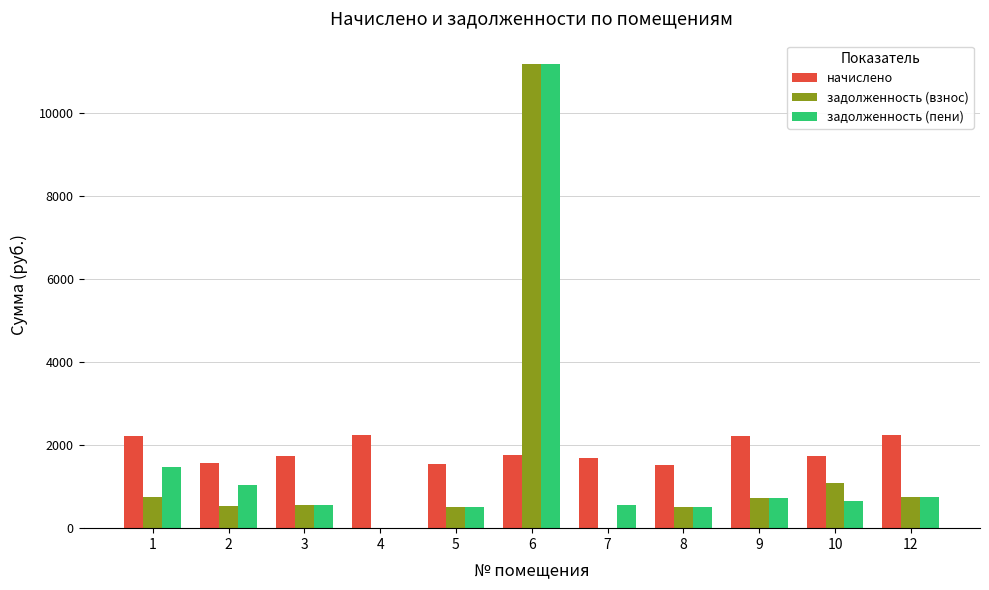

True or false: задолженность (взнос) has a value of 907.2 at 8.

False